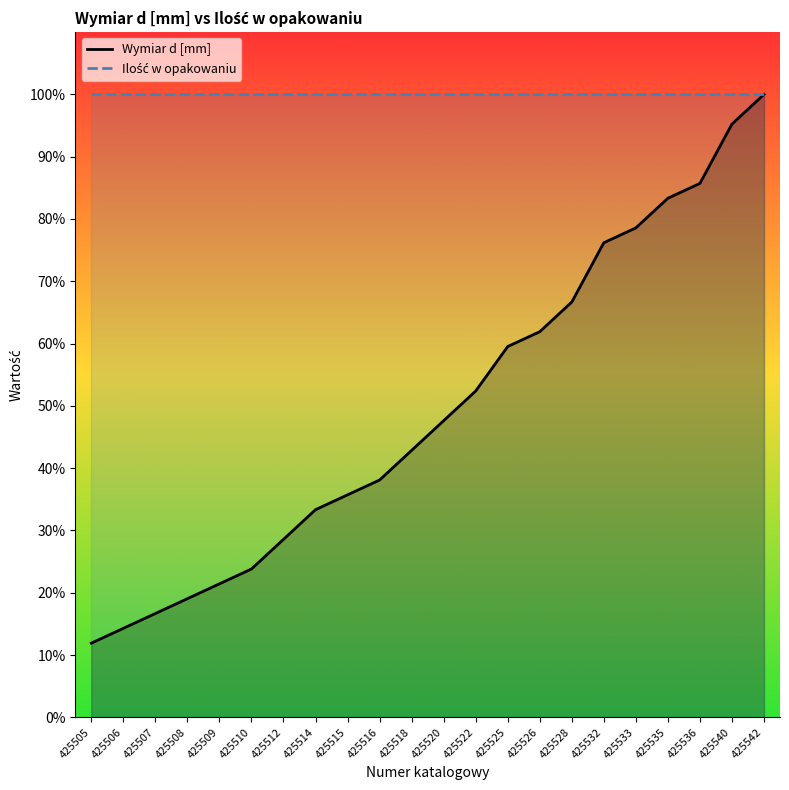

Rank the series at 425532 from lowest to highest value.

Wymiar d [mm], Ilość w opakowaniu